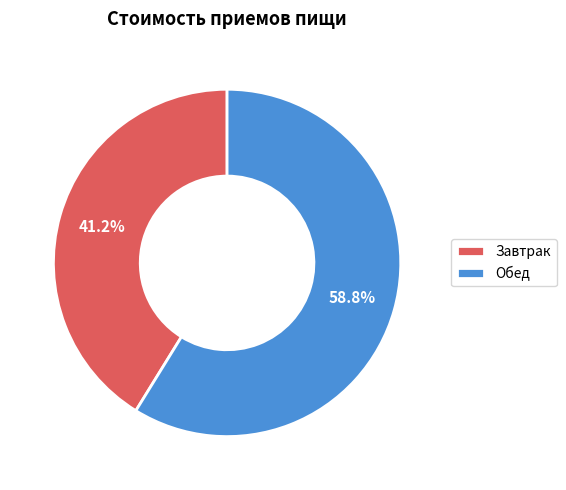

Combined, what portion of the pie is Завтрак and Обед?

100.0%